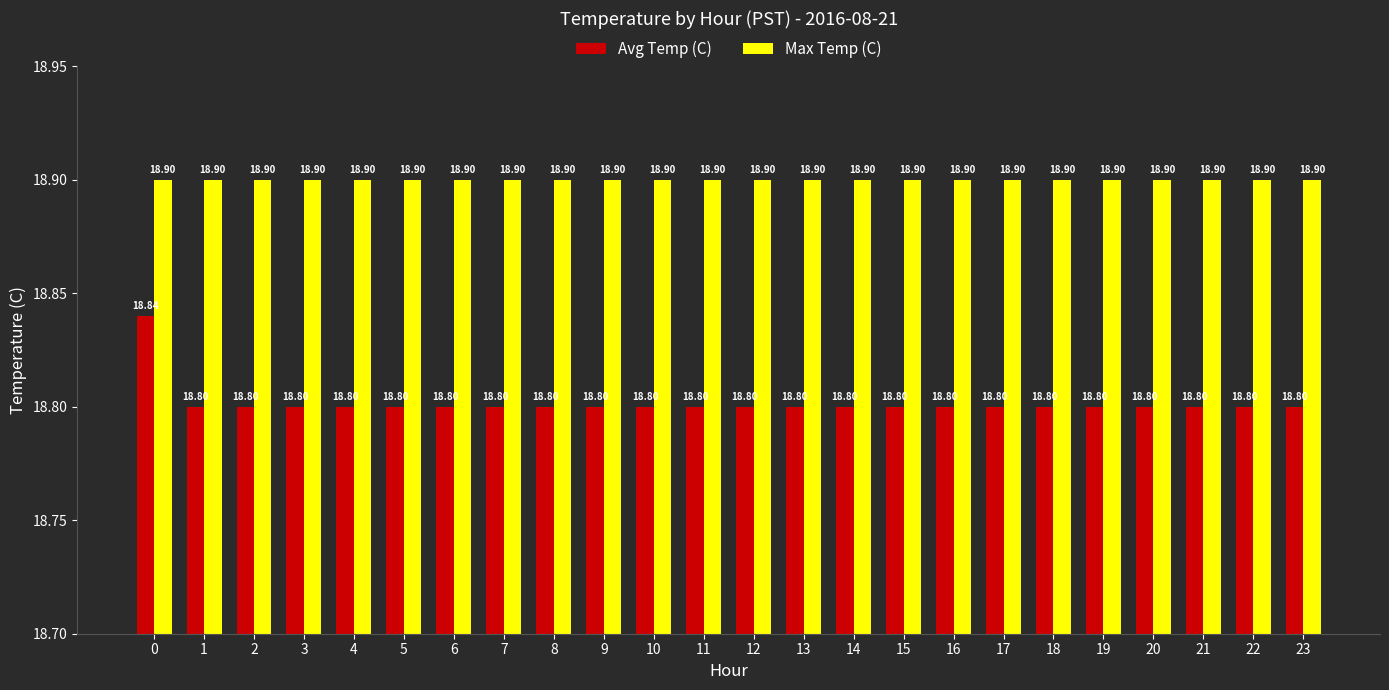

The Avg Temp (C) series shows 18.8 at 22. True or false?

True